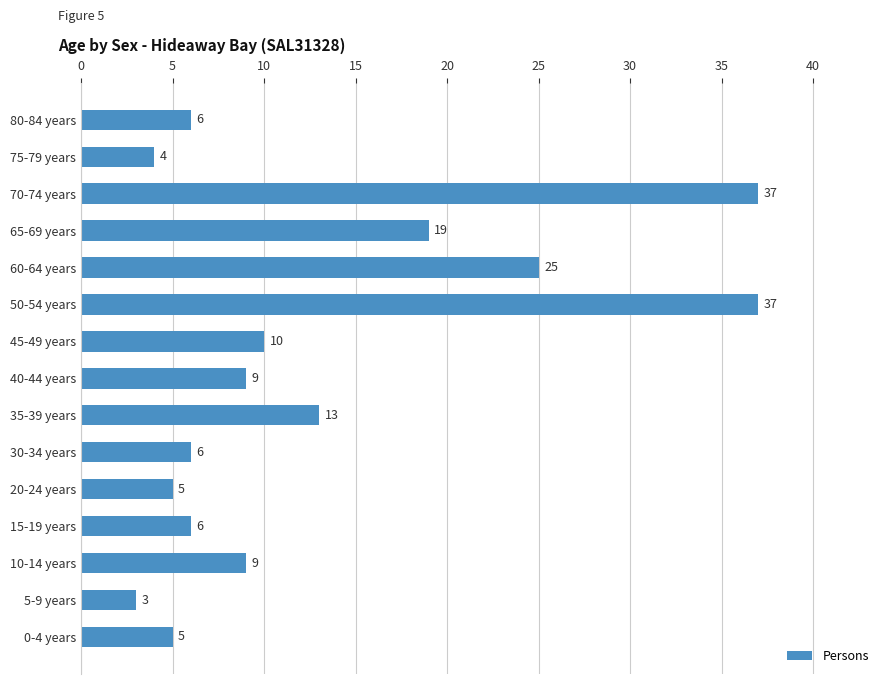

Is it true that the value at 45-49 years is 6?

False